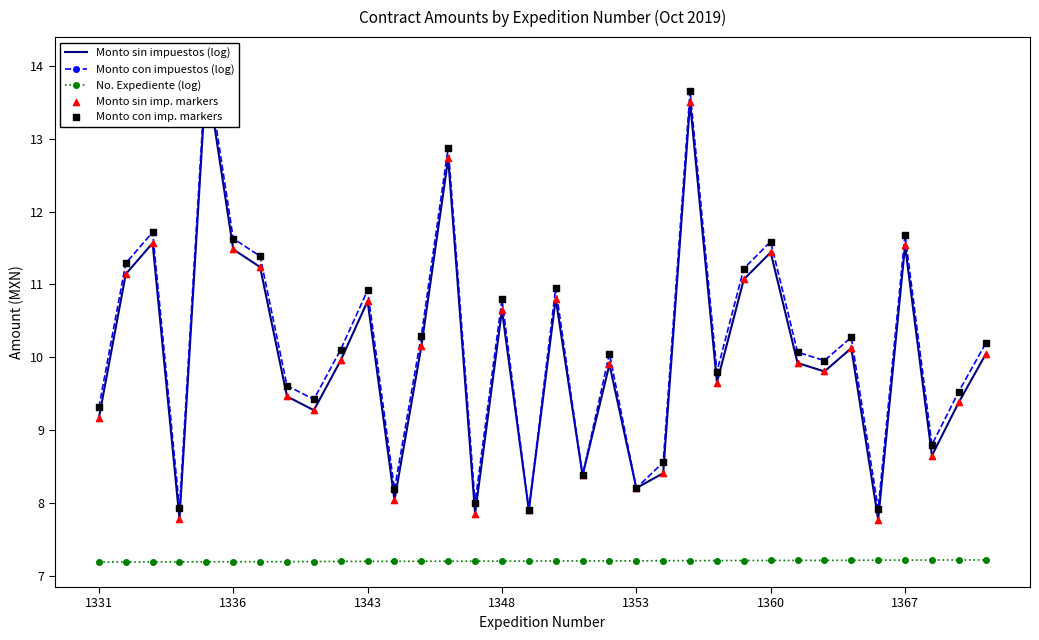

Count the No. Expediente (log) values in the range 7 to 8.

34